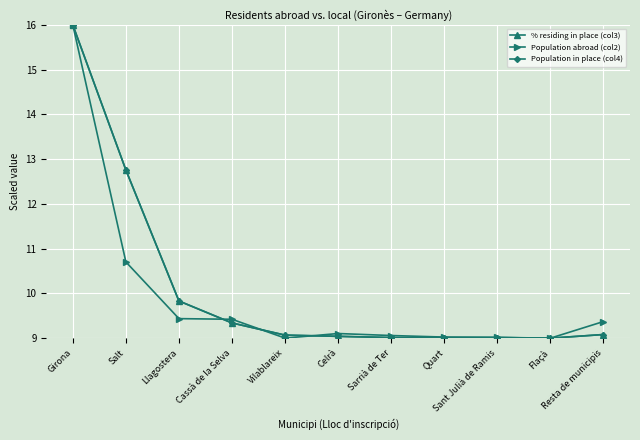

What is the smallest value displayed?

9.0